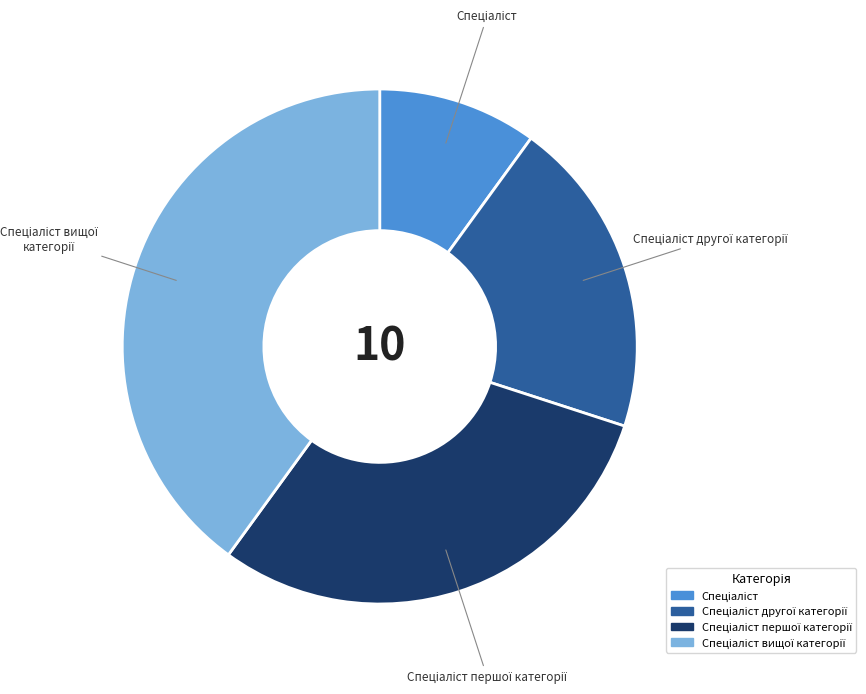

Is there any slice that represents more than half of the pie?

No